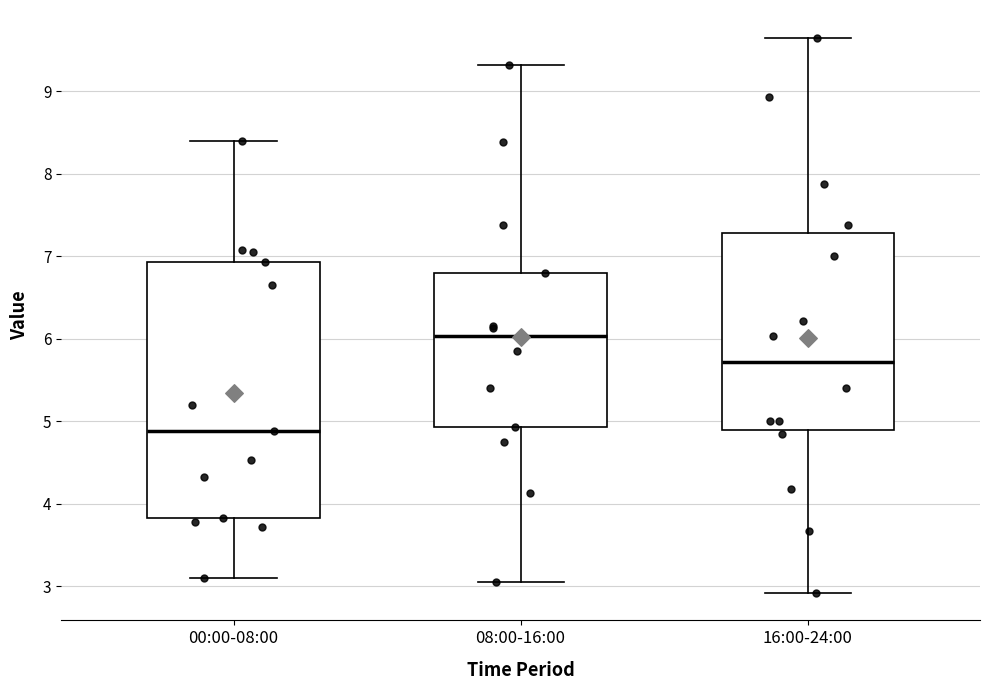

Reading left to right, transcribe this box plot: for each box, give where its median line is, the range the box spans, and where its two whiskers end, as read against the y-axis. The values are not printed on the chart, so give them approximately, as read against the axis.

00:00-08:00: median 4.9, box 3.8 to 6.9, whiskers 3.1 to 8.4
08:00-16:00: median 6.0, box 4.9 to 6.8, whiskers 3.1 to 9.3
16:00-24:00: median 5.7, box 4.9 to 7.3, whiskers 2.9 to 9.7